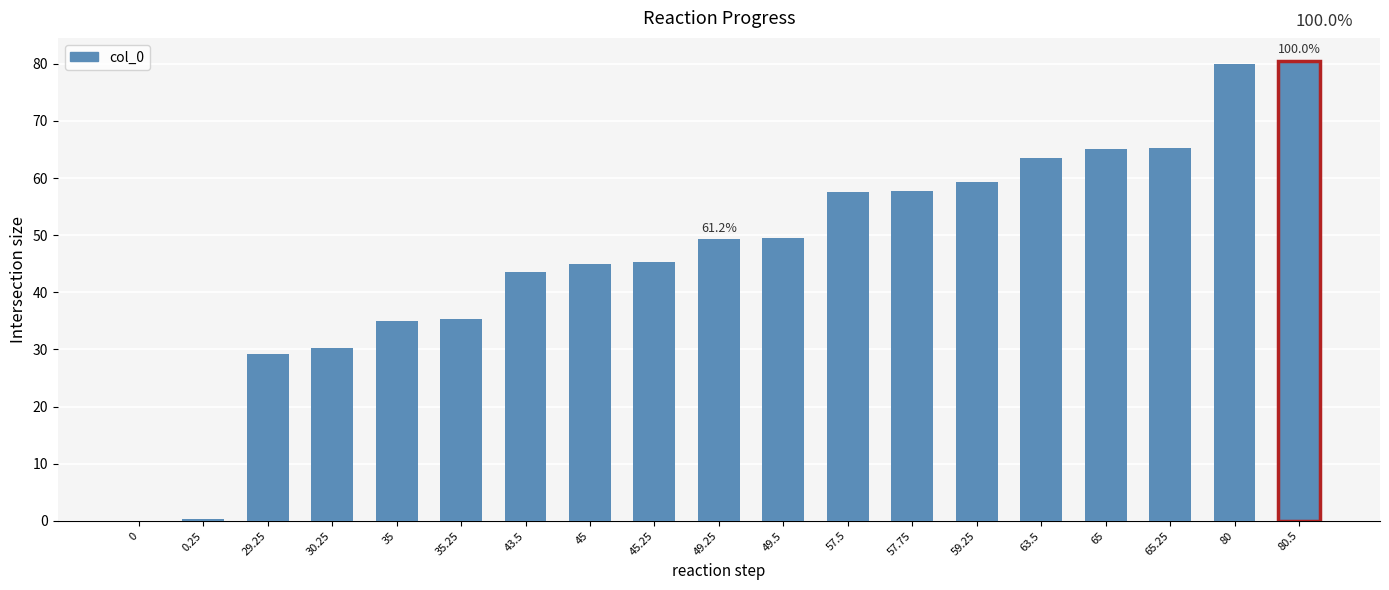

True or false: the data shows 44.3 at 80.5.

False